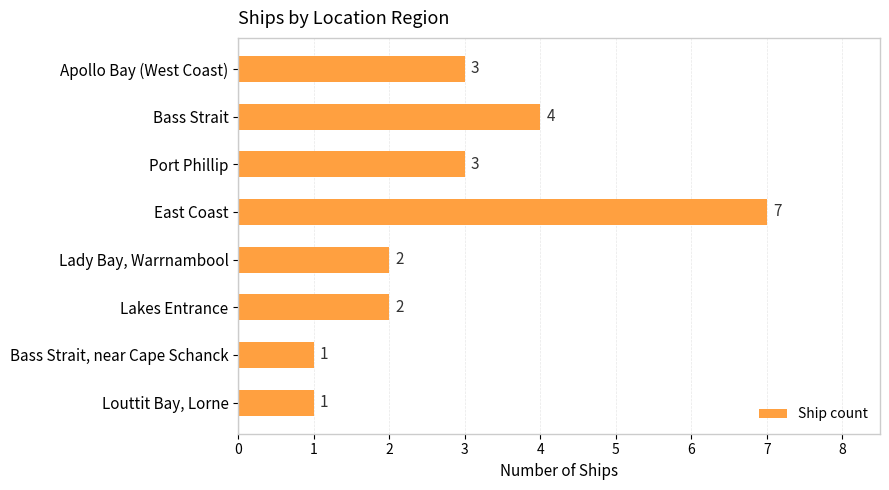

Approximately how many times larger is the value at East Coast compared to Lady Bay, Warrnambool?

3.5